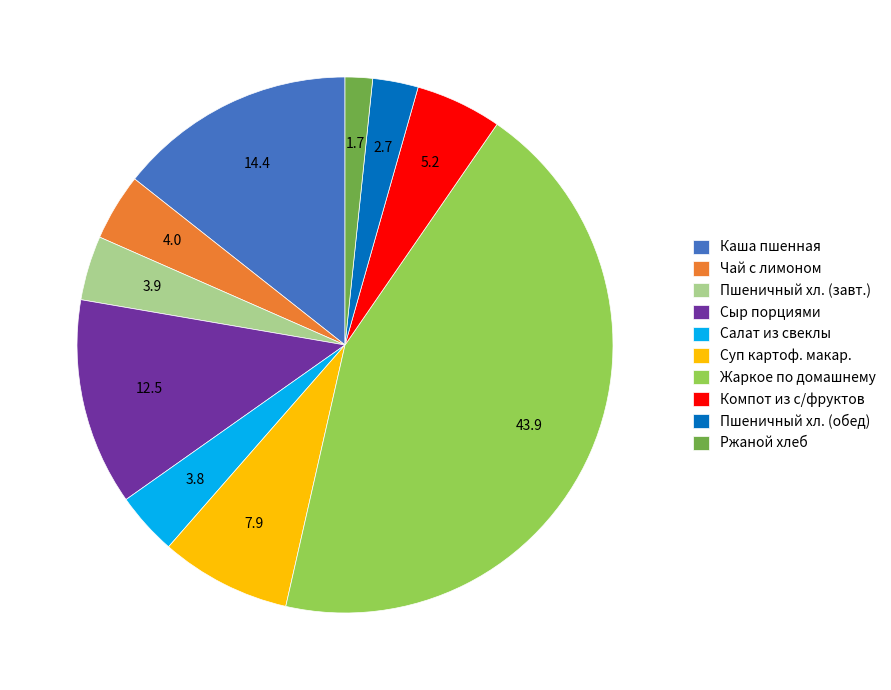

What is the largest slice in the pie chart?

Жаркое по домашнему